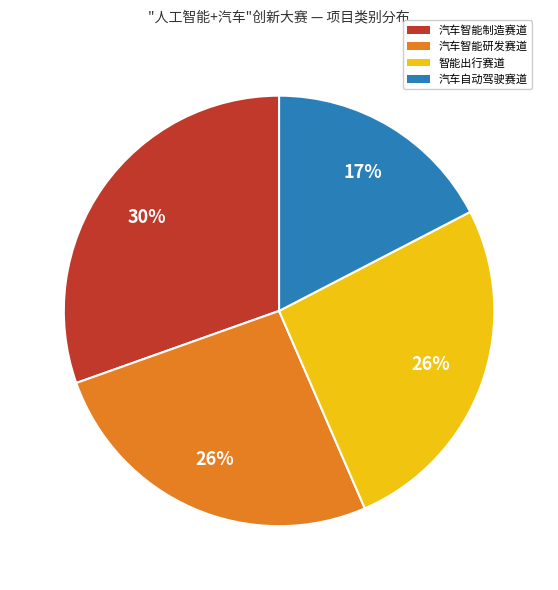

What percentage is the 汽车智能制造赛道 slice, to the nearest percent?

30%